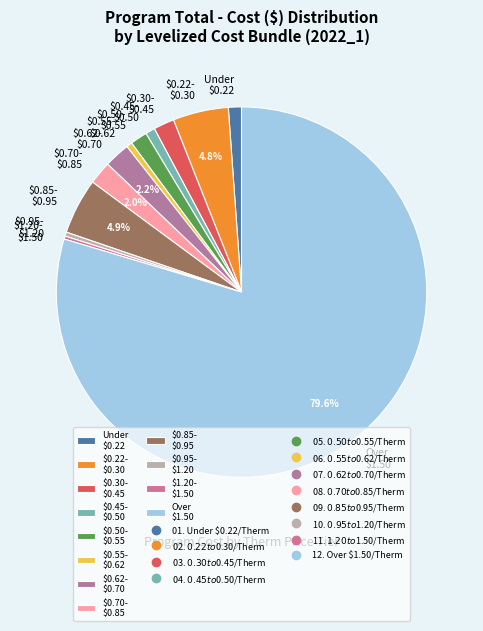

What is the largest slice in the pie chart?

Over $1.50